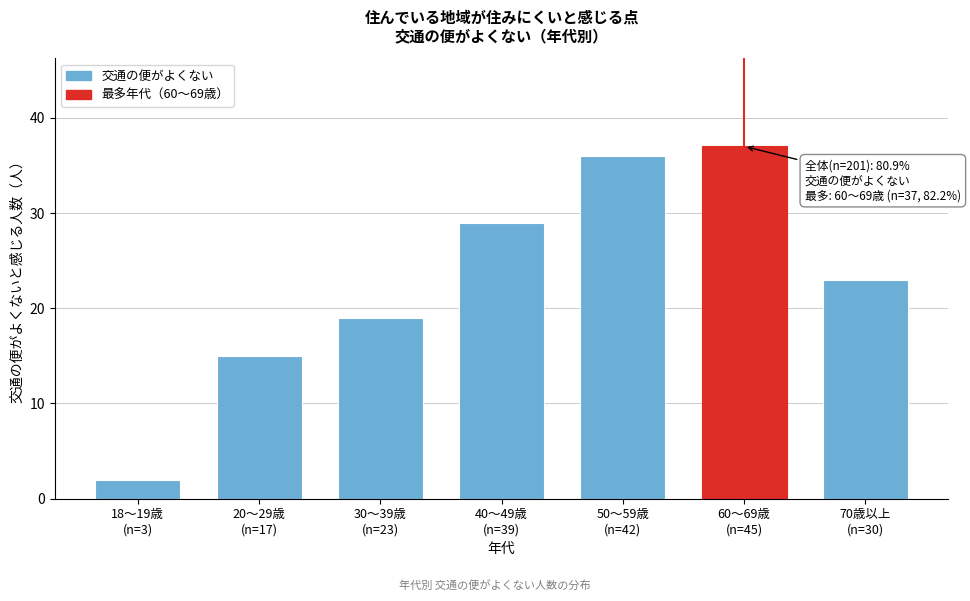

Reading right to left, what are all the values shown in this chart?

23	37	36	29	19	15	2